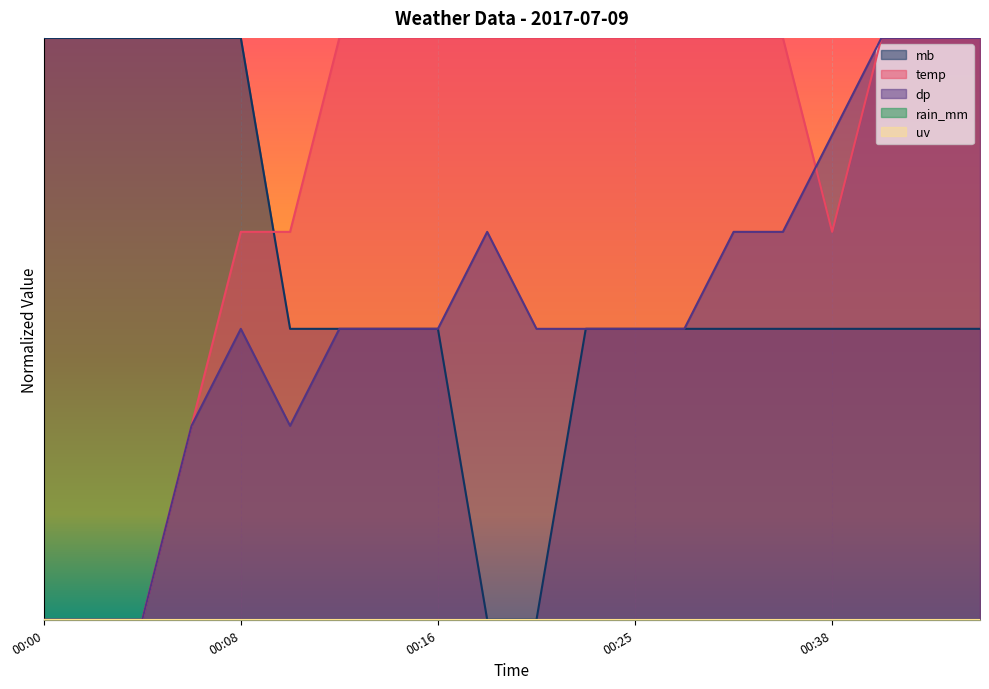

What is the average value of the temp series?

0.8